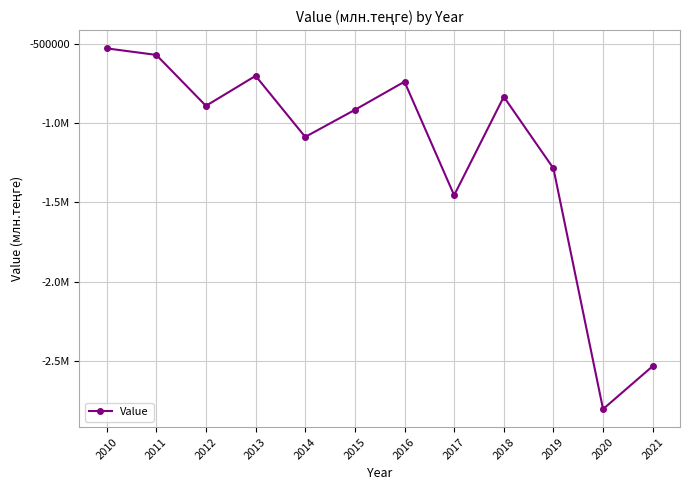

Which has a higher value, 2016 or 2012?

2016